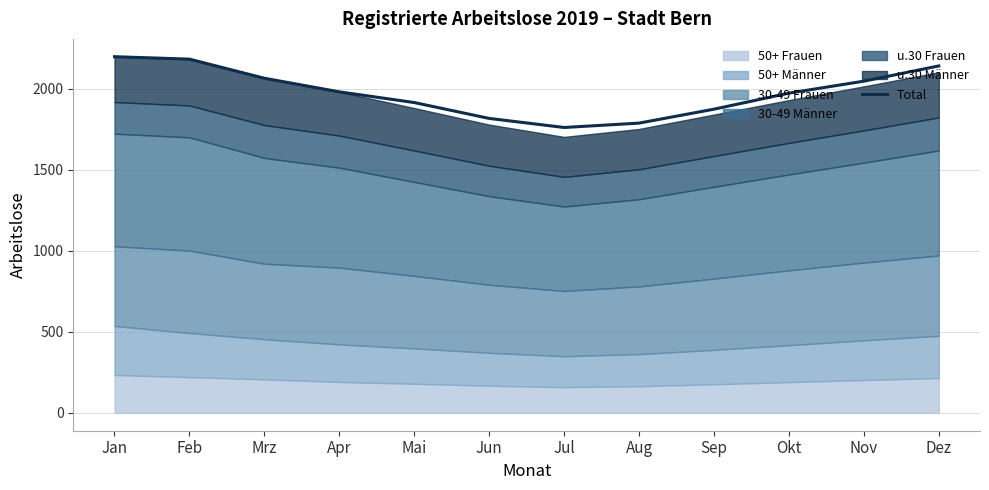

Which label corresponds to the smallest value in the chart?

Jul